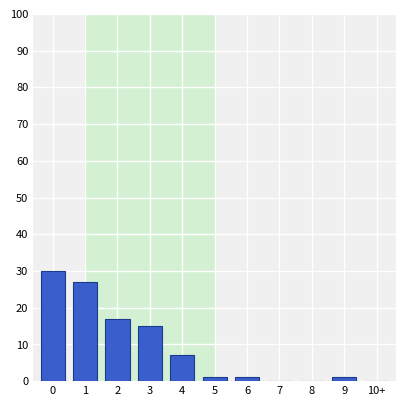

Reading right to left, list all the values displayed in this chart.

10+=0	9=1	8=0	7=0	6=1	5=1	4=7	3=15	2=17	1=27	0=30